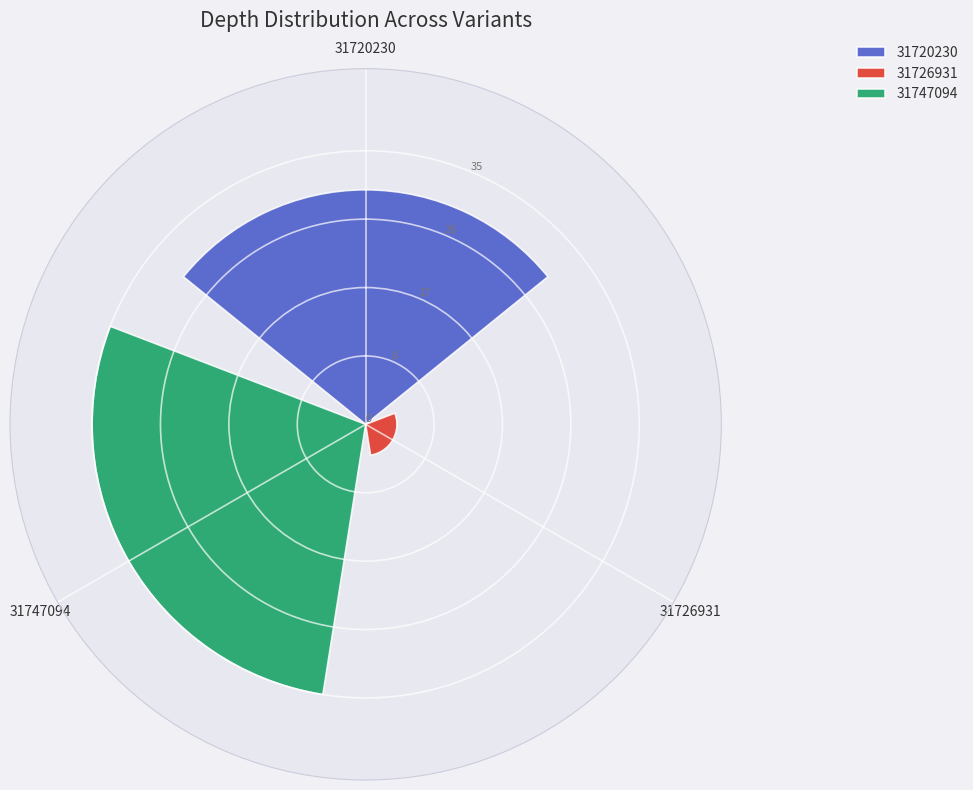

What are all the series names shown in the legend?

31720230, 31726931, 31747094